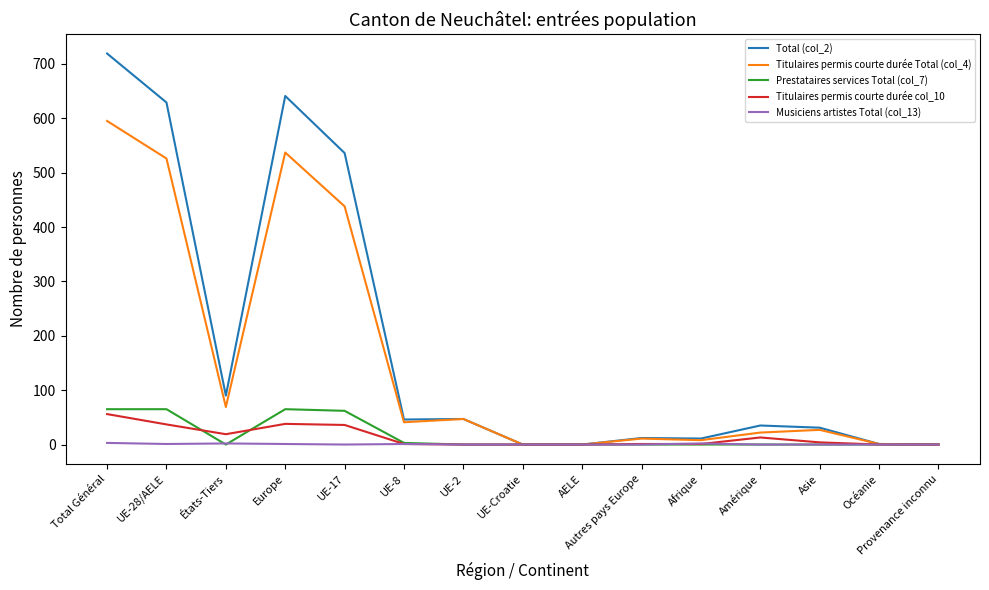

Which series has the largest range (max minus min)?

Total (col_2)